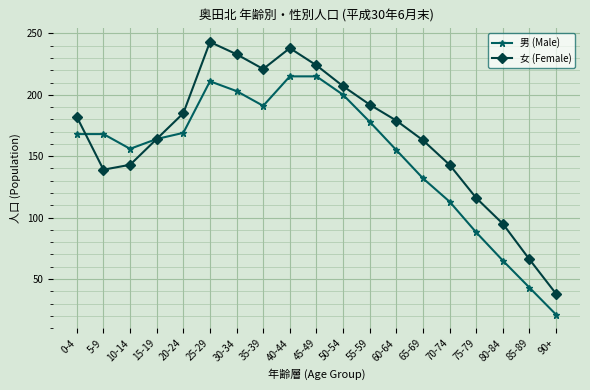

Where do 女 (Female) and 男 (Male) first cross each other?

0-4 and 5-9